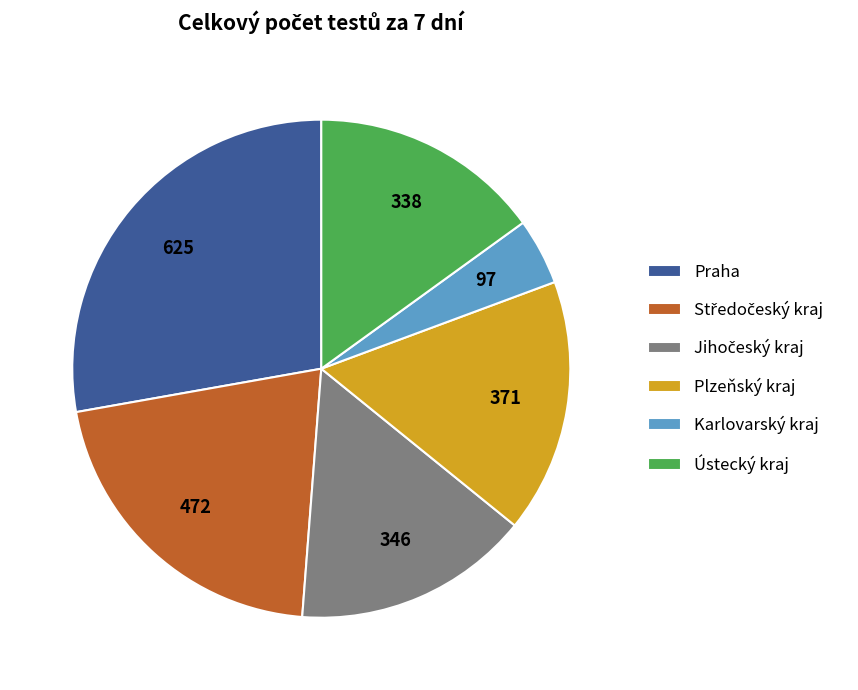

What is the largest slice in the pie chart?

Praha